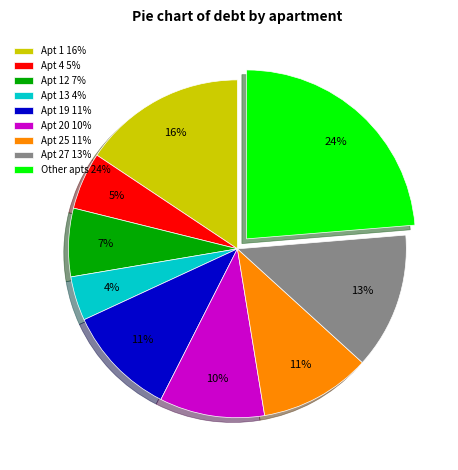

To the nearest percent, what is the average slice percentage?

11%